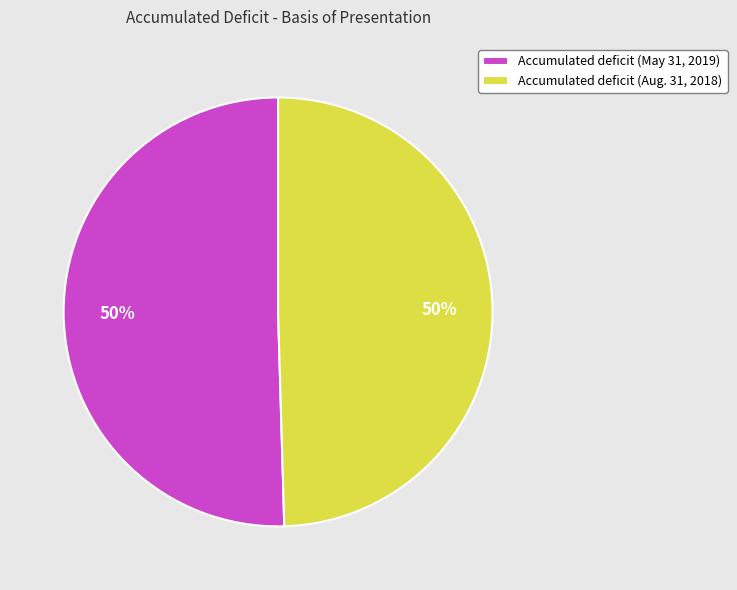

Do Accumulated deficit (Aug. 31, 2018) and Accumulated deficit (May 31, 2019) together represent more than half of the pie?

Yes